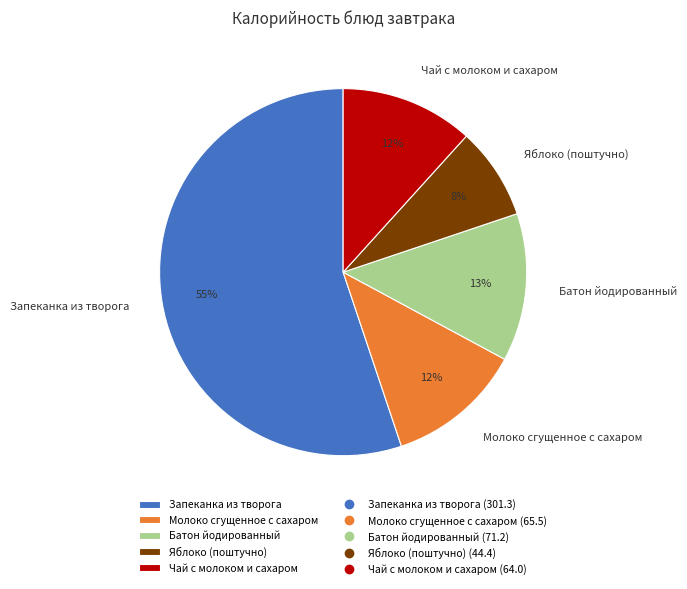

What is the ratio of the value at Батон йодированный to the value at Чай с молоком и сахаром?

1.1